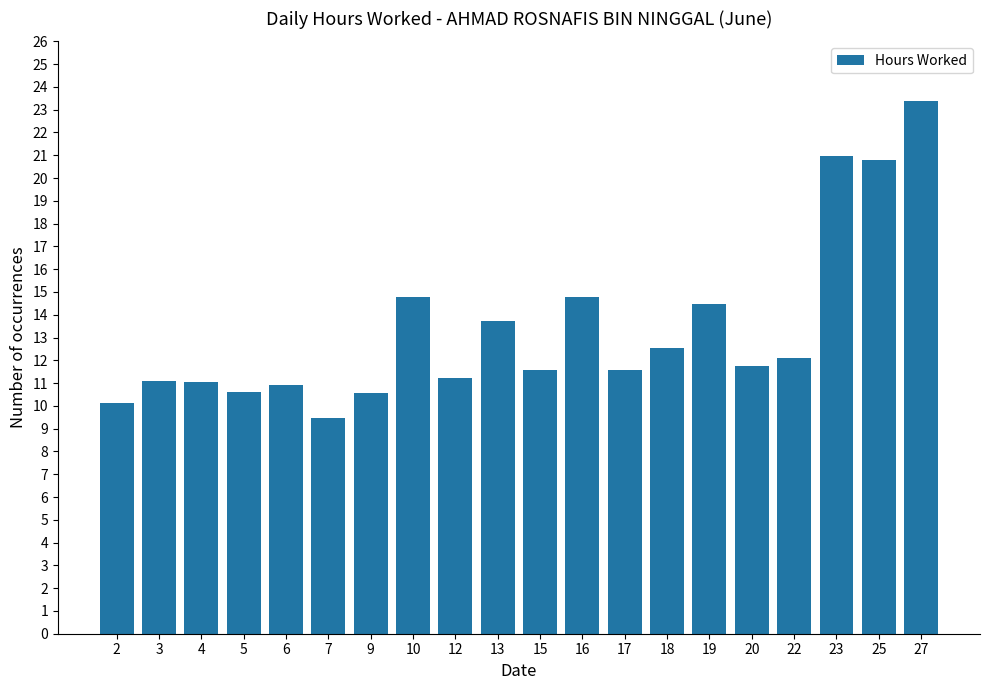

Approximately how many times larger is the value at 16 compared to 9?

1.4